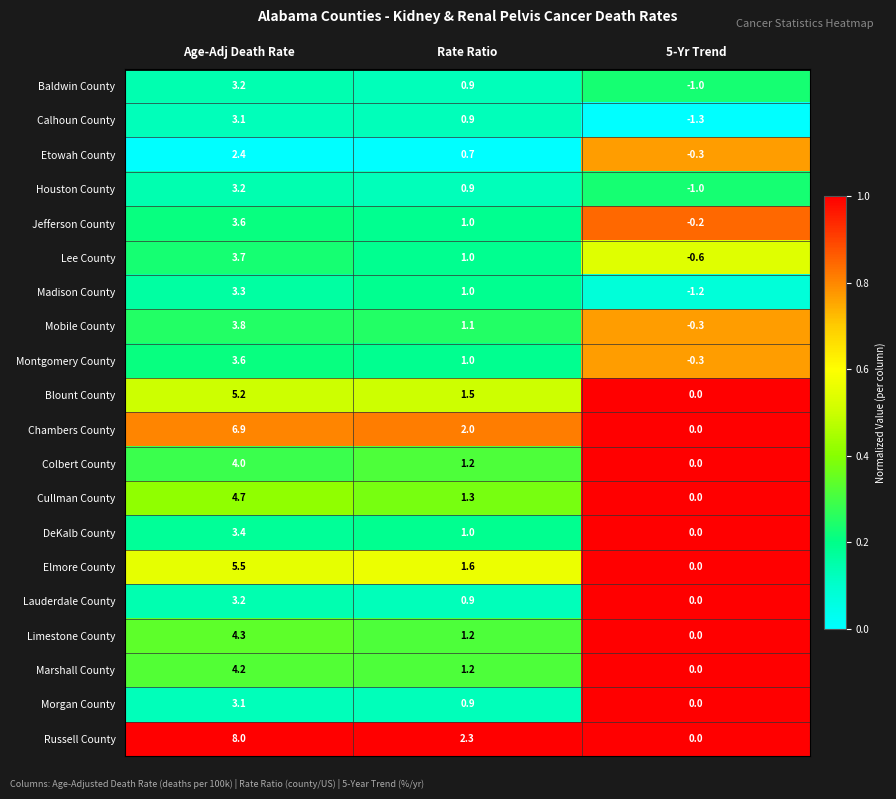

The Mobile County series shows 3.8 at Age-Adj Death Rate. True or false?

True